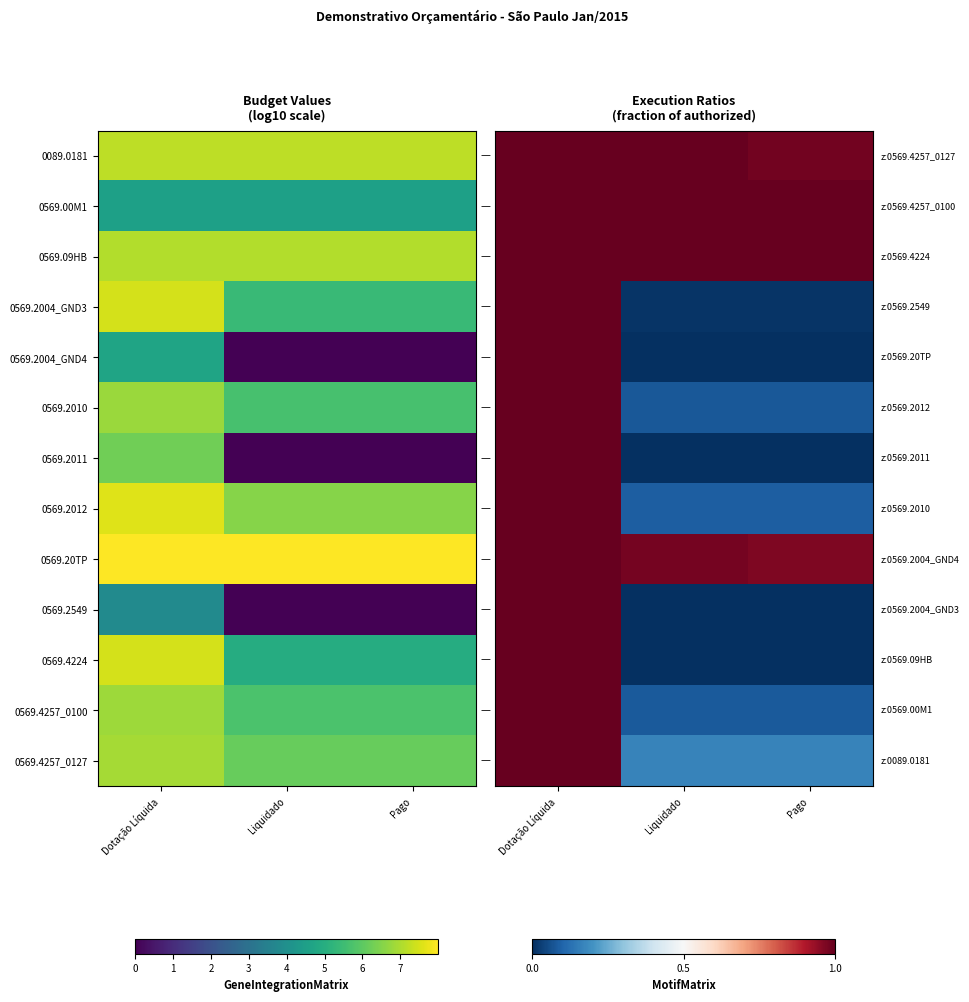

What is the maximum value shown in the chart?

1.0